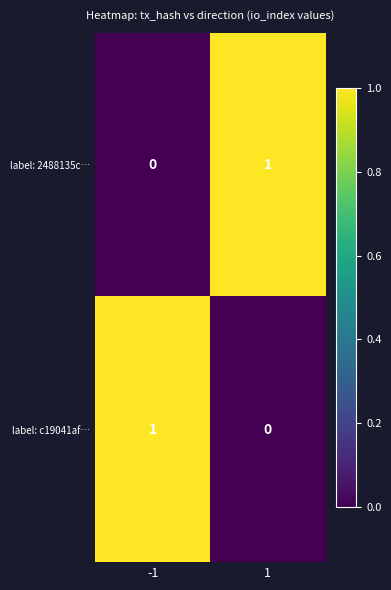

Is it true that label: c19041af… equals 1 at -1?

True